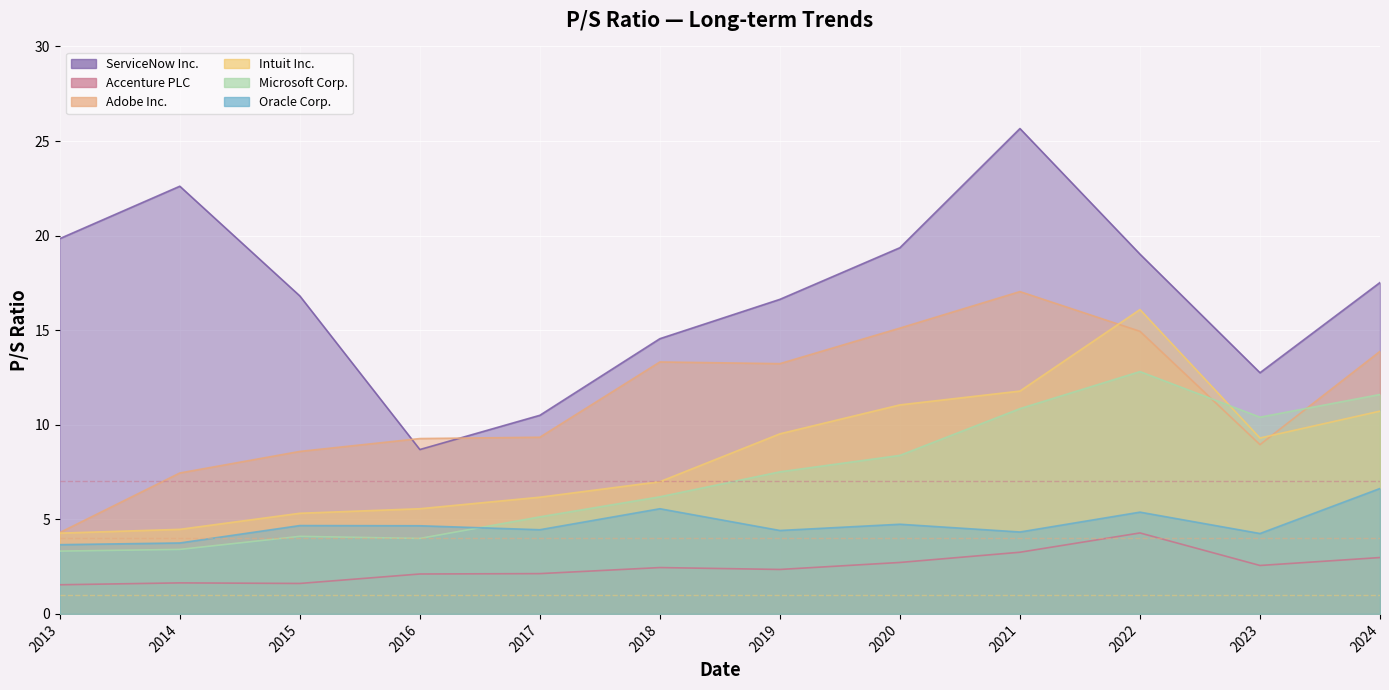

Count the number of categories in the chart.

12